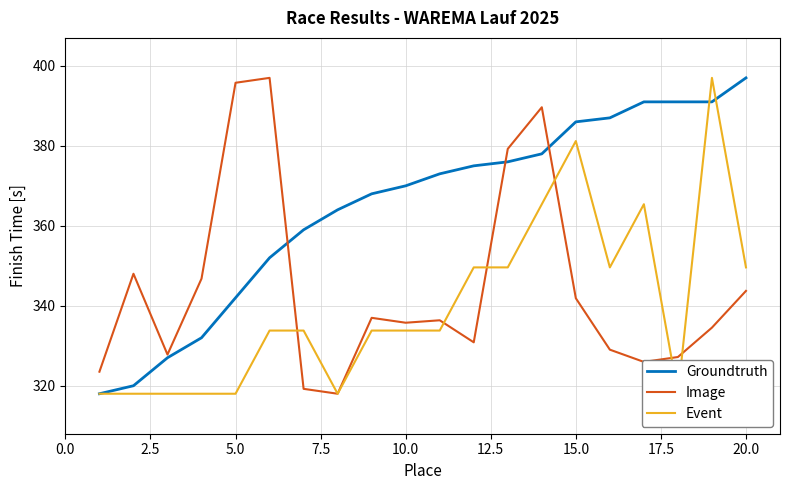

What is the lowest value of the Image series?

318.0